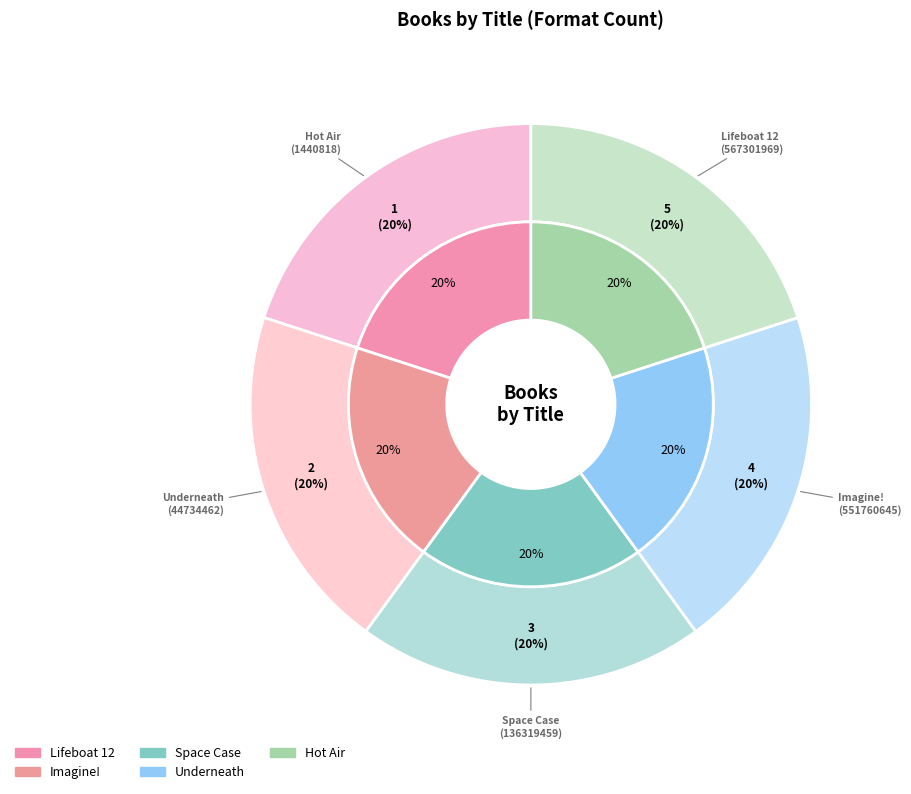

True or false: Hot Air accounts for 5% of the total.

False